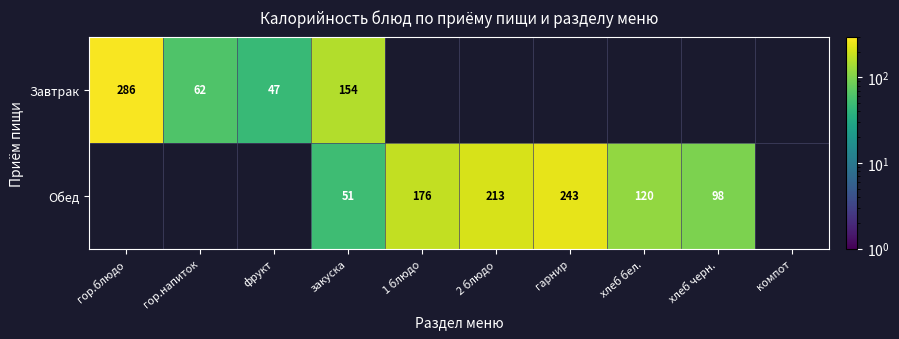

At how many categories does at least one series exceed 78?

7